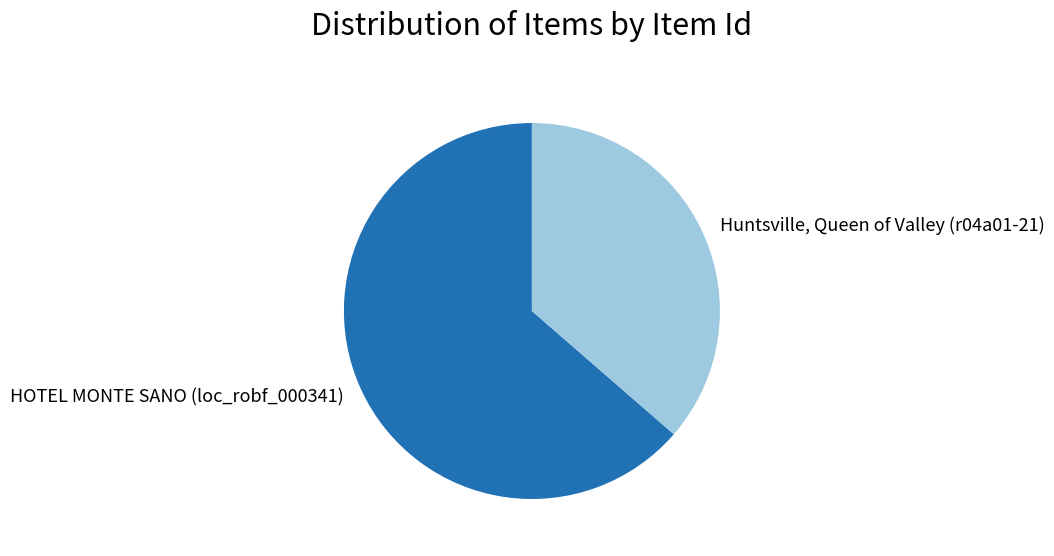

Is the sum of HOTEL MONTE SANO (loc_robf_000341) and Huntsville, Queen of Valley (r04a01-21) greater than half?

Yes